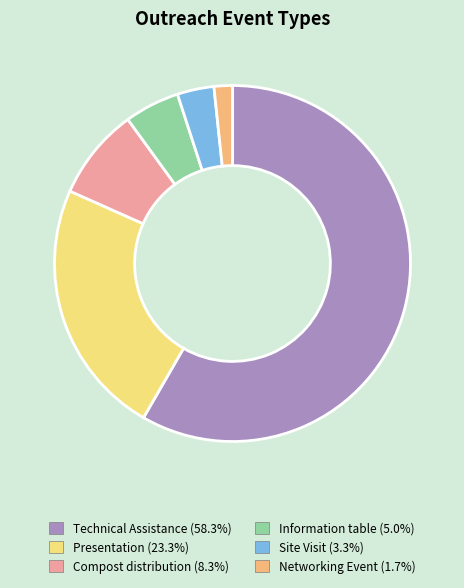

Does Technical Assistance account for over 50% of the chart?

Yes